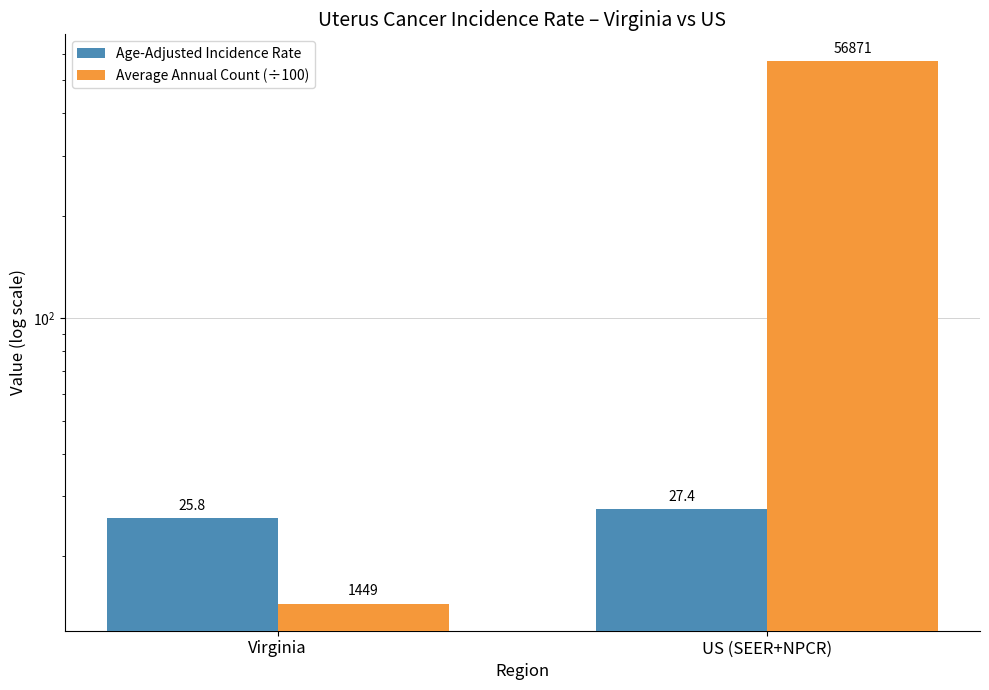

How many distinct data groups are displayed?

2